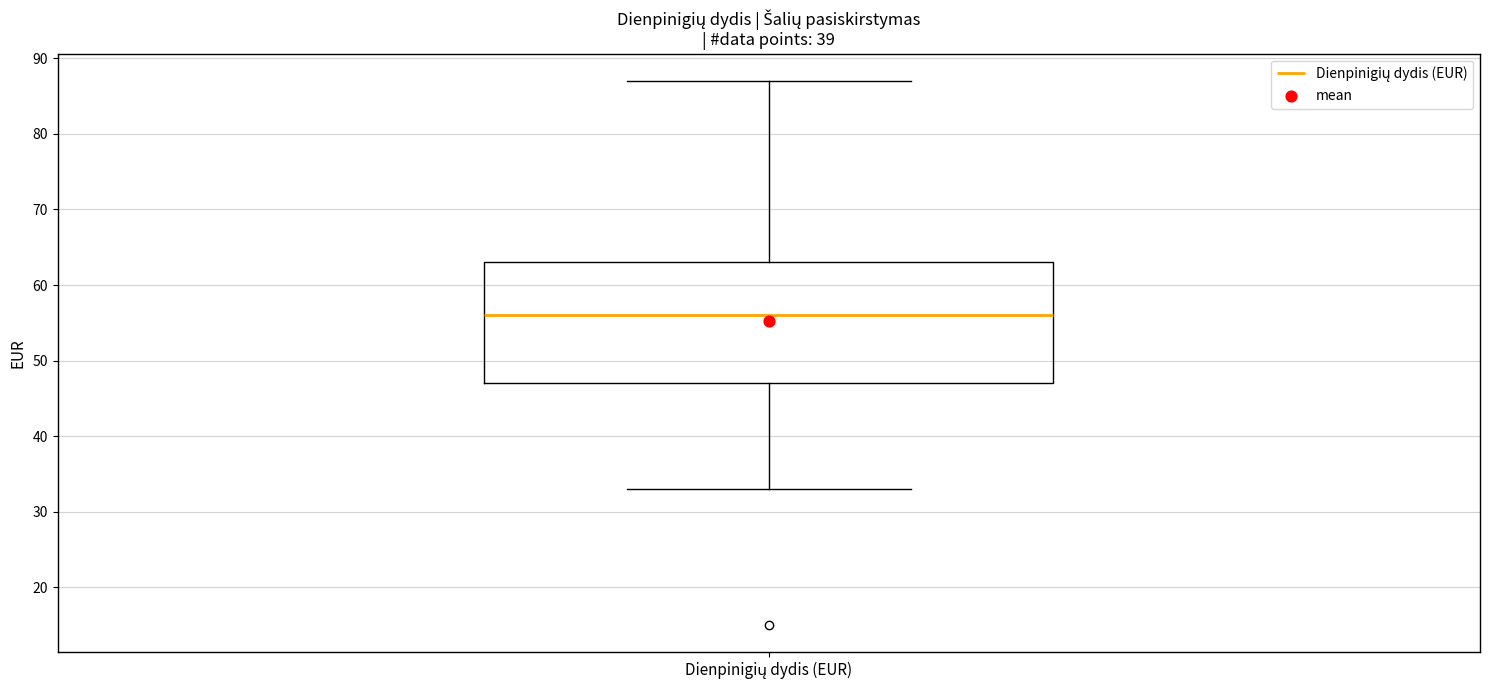

Read this box plot against the y-axis: the position of the median line, the range covered by the box, and the ends of both whiskers. The values are not printed on the chart, so give them approximately, as read against the axis.

median 56, box 47 to 63, whiskers 33 to 87